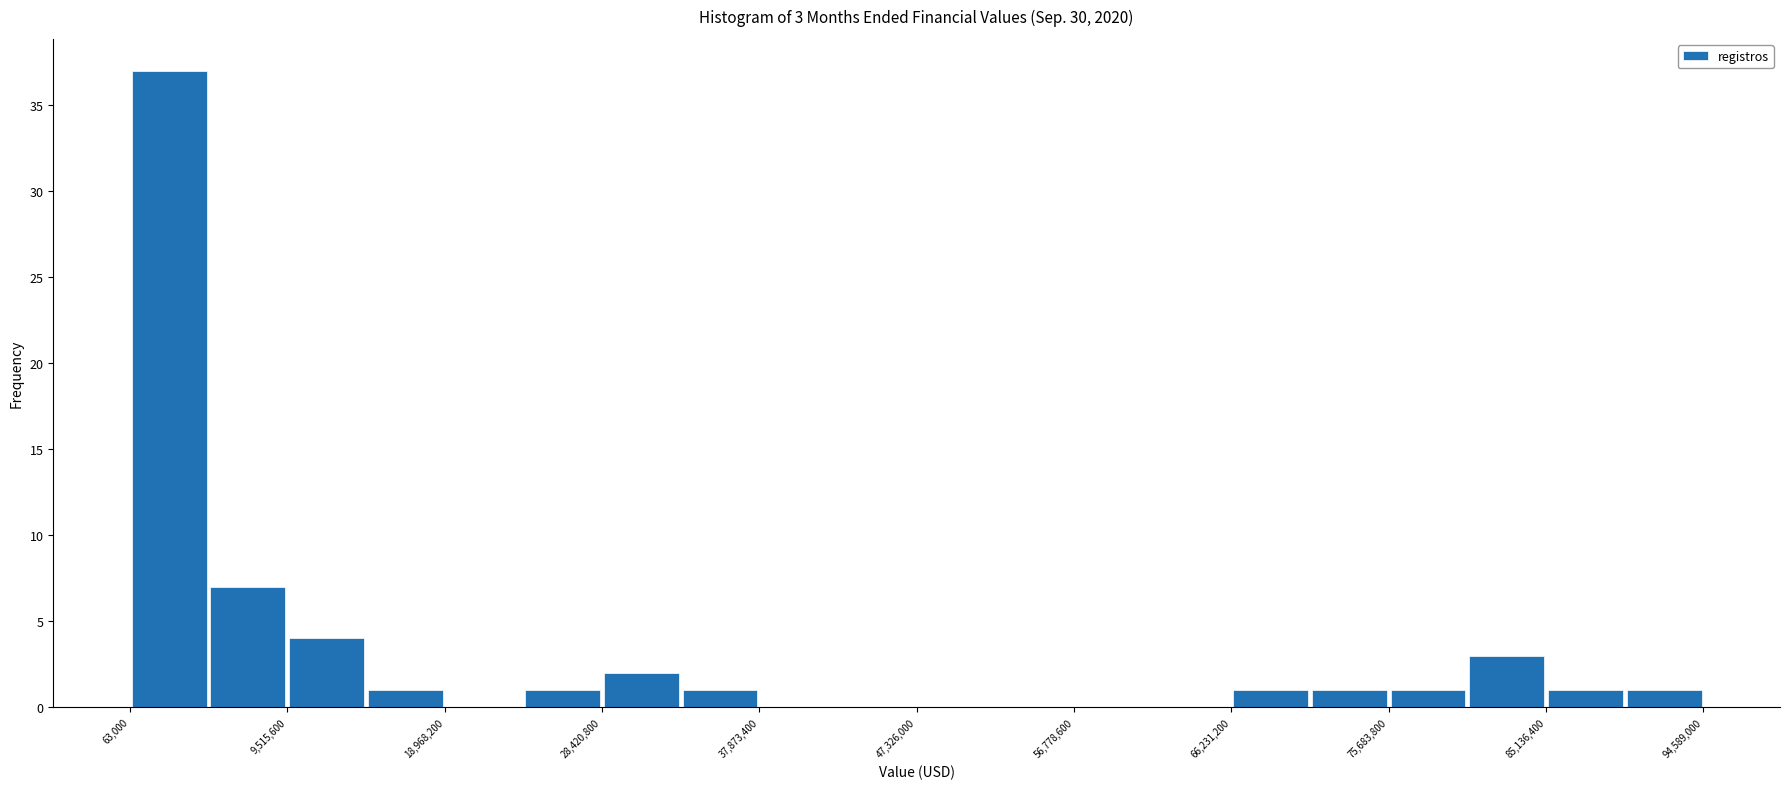

Over which range of the x-axis is the bar tallest?

0 to 5000000